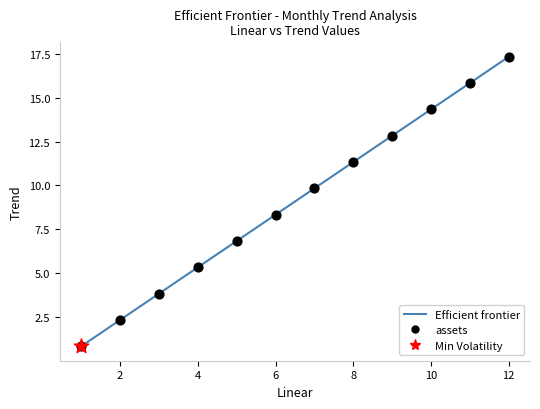

What is the maximum value shown in the chart?

17.3